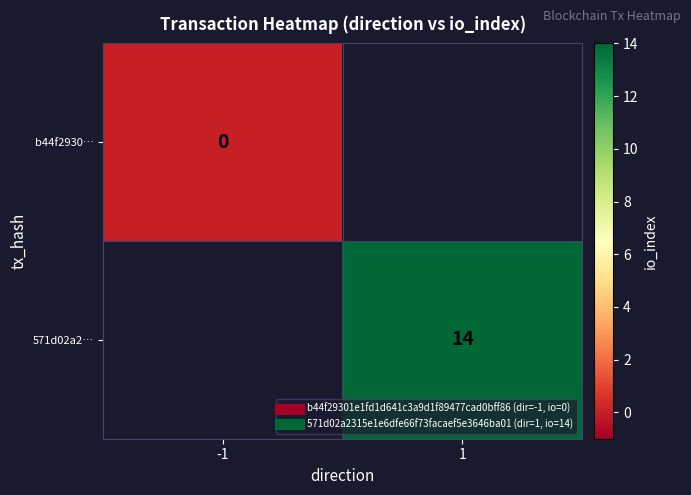

Is it true that 571d02a2… equals 9.6 at 1?

False